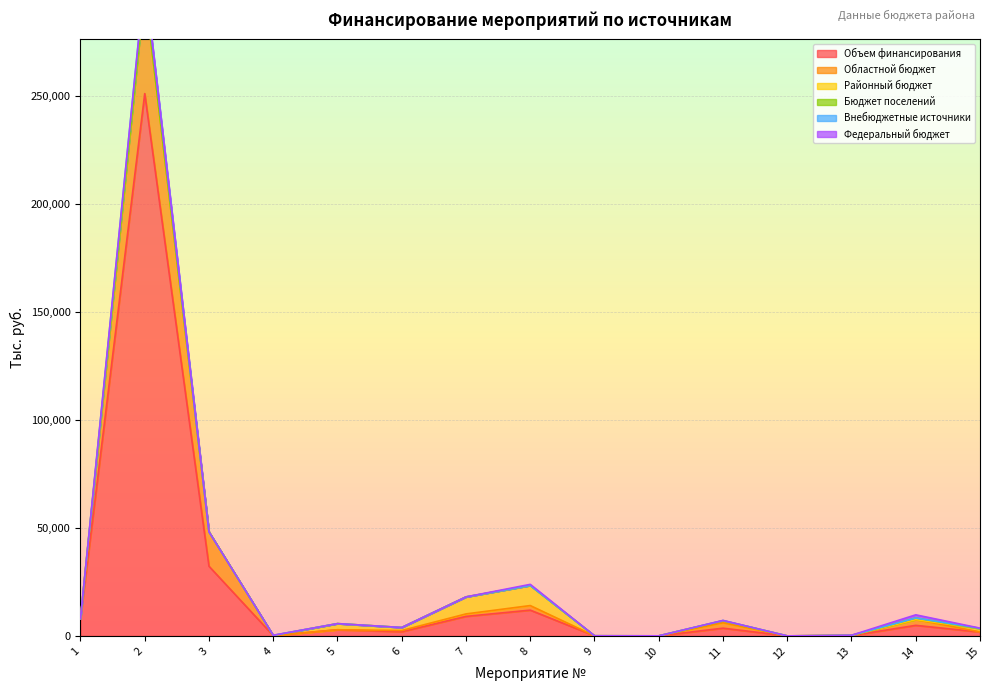

The value of Объем финансирования at 3 is 32262.0. True or false?

True